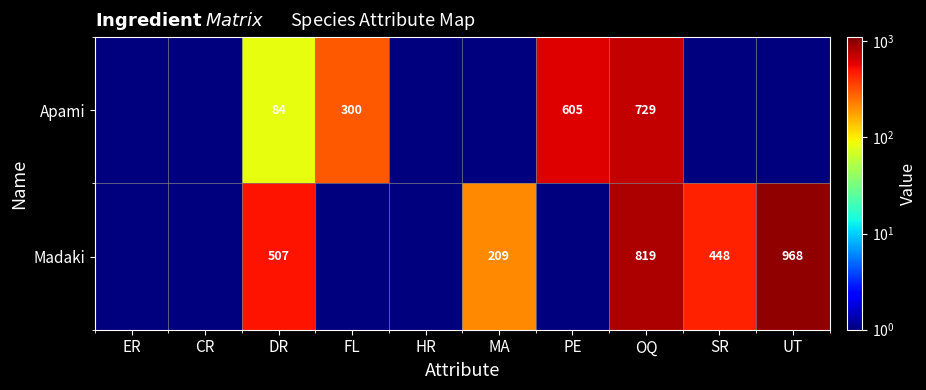

At DR, list the series in order from smallest to largest.

Apami, Madaki